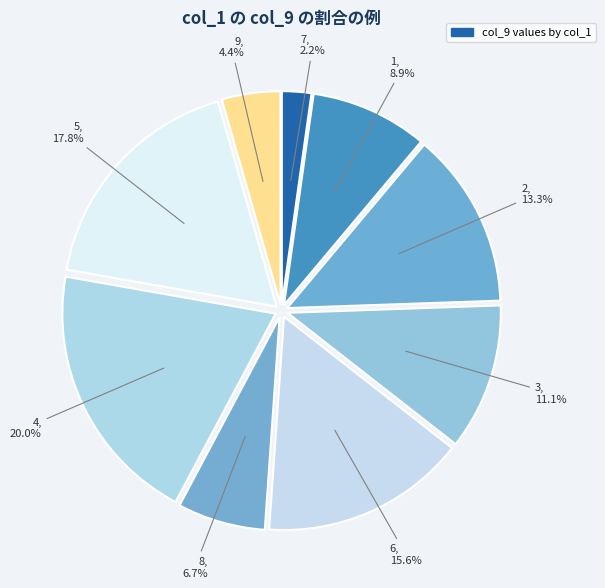

Count the number of slices in the pie.

9